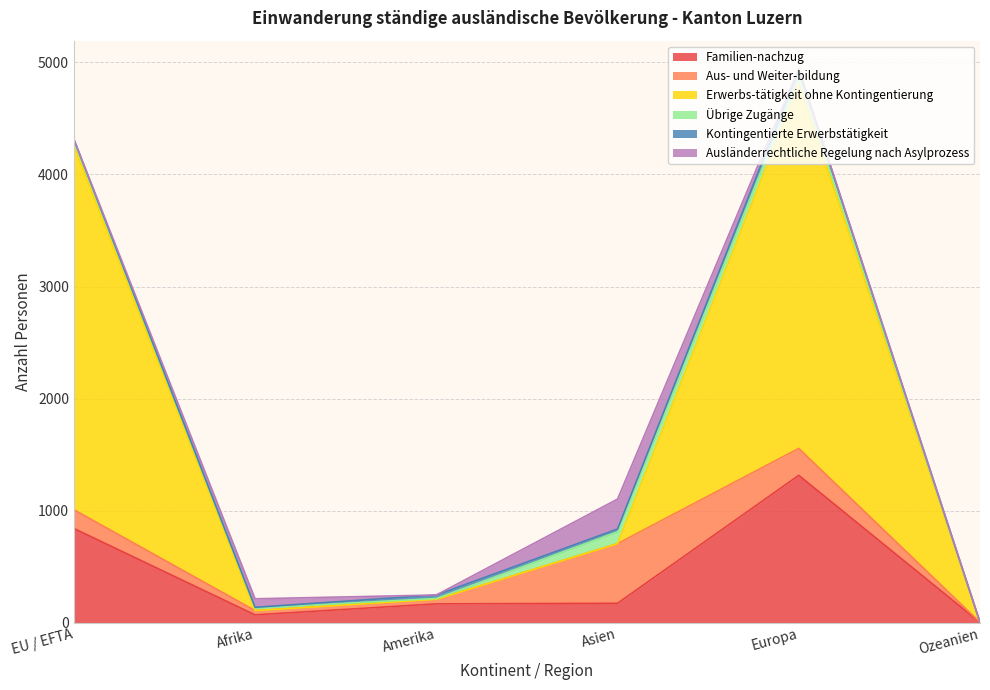

Between Afrika and Amerika, which series saw the biggest shift?

Familien-nachzug